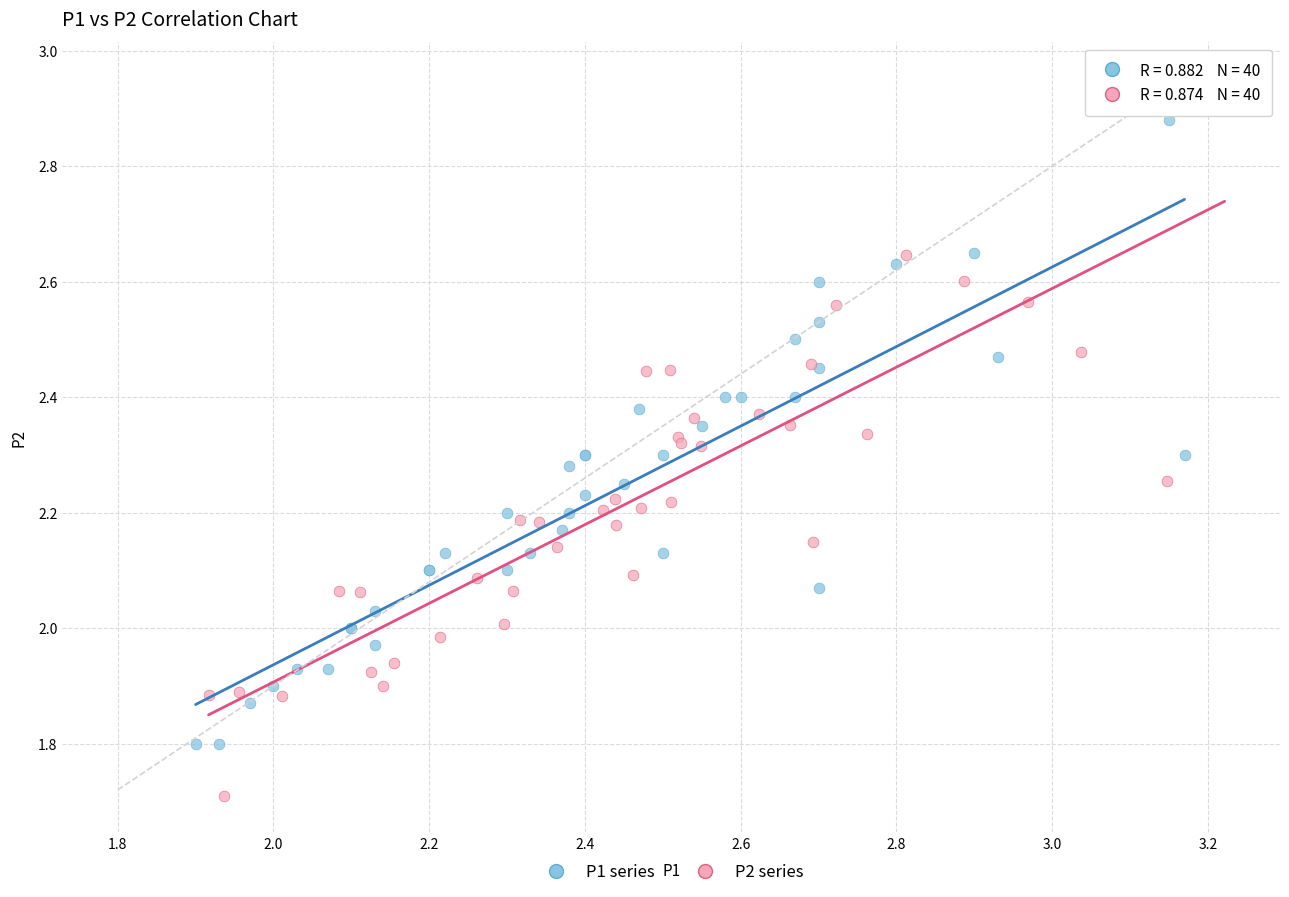

Which series reaches the maximum Y coordinate?

P2 series